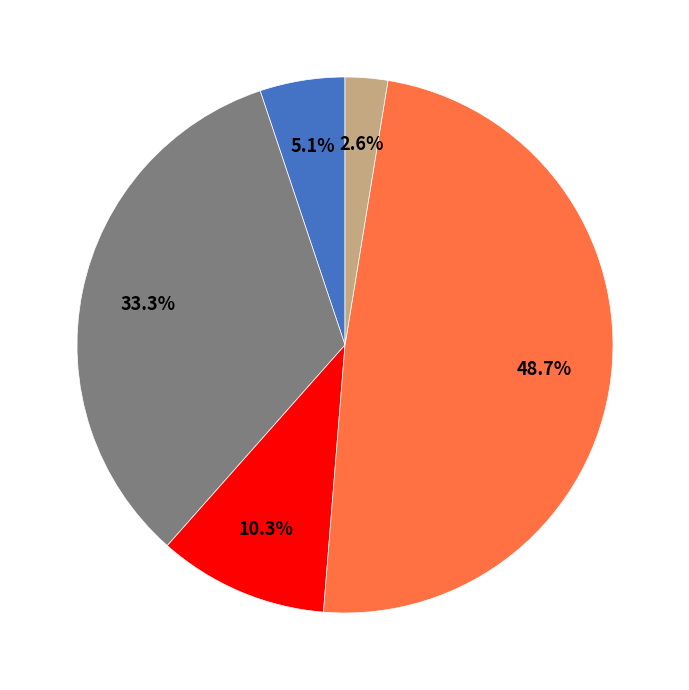

Is there a majority slice in this chart?

No